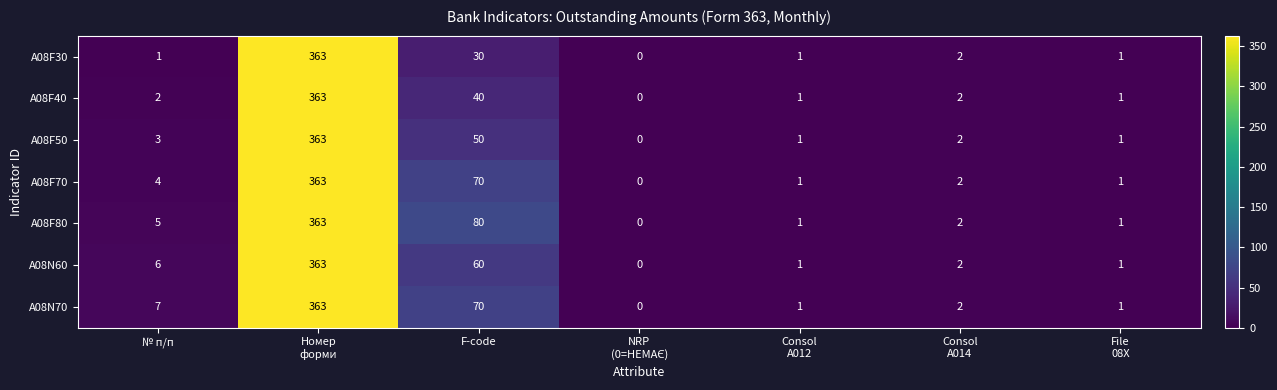

What is the difference between the highest and lowest values at F-code?

50